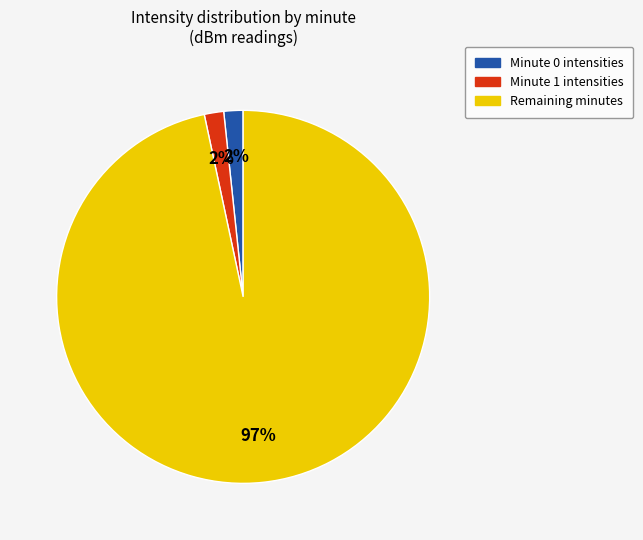

Does any single category account for the majority?

Yes